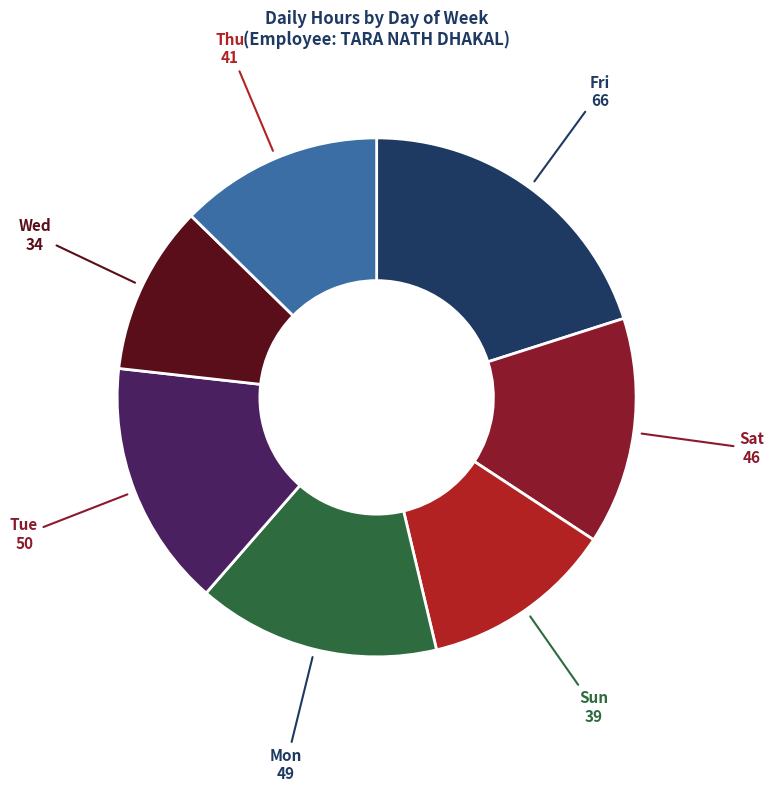

Is there a majority slice in this chart?

No